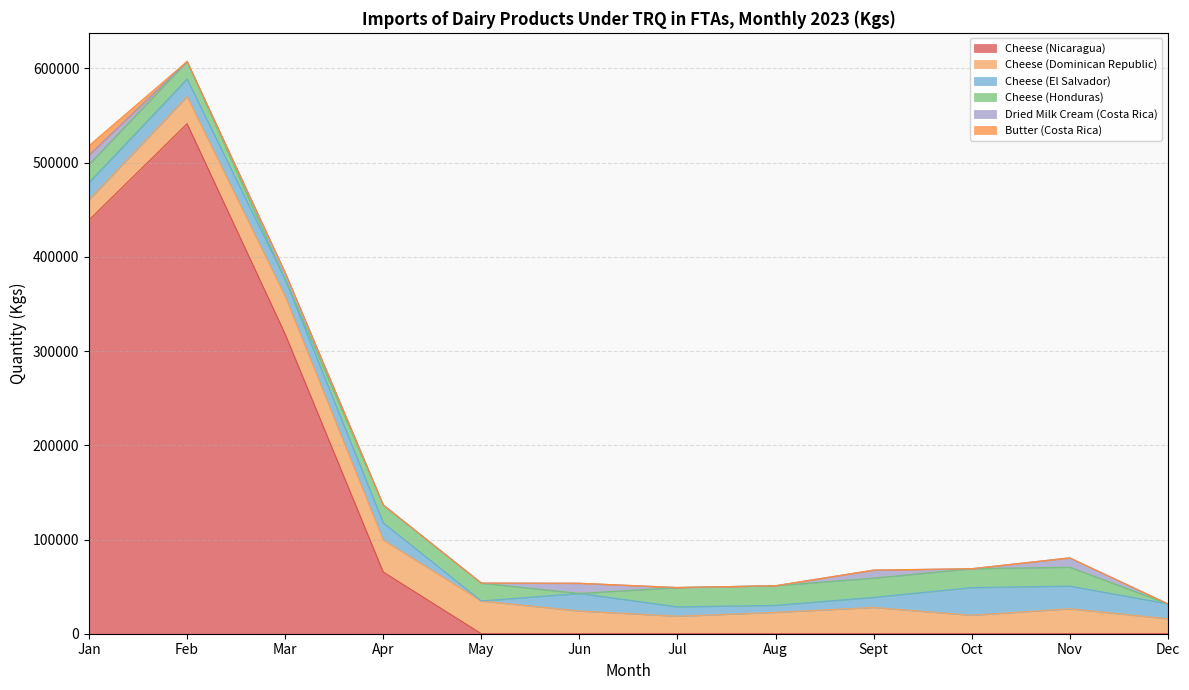

Reading left to right, transcribe all the data shown in this chart.

Cheese (Nicaragua): 439127	541323	318064	65486	0	0	0	0	0	0	0	0
Cheese (Dominican Republic): 21548	28912	40112	34027	34785	24150	18603	22689	27931	19598	26496	15903
Cheese (El Salvador): 18112	18506	17928	18213	0	18628	9934	7453	10675	29394	24072	15902
Cheese (Honduras): 19165	18670	0	18971	18951	0	20504	20813	20450	20041	20041	0
Dried Milk Cream (Costa Rica): 10062	0	7104	0	0	10800	0	0	8505	0	9917	0
Butter (Costa Rica): 10062	0	0	0	0	0	0	0	0	0	0	0